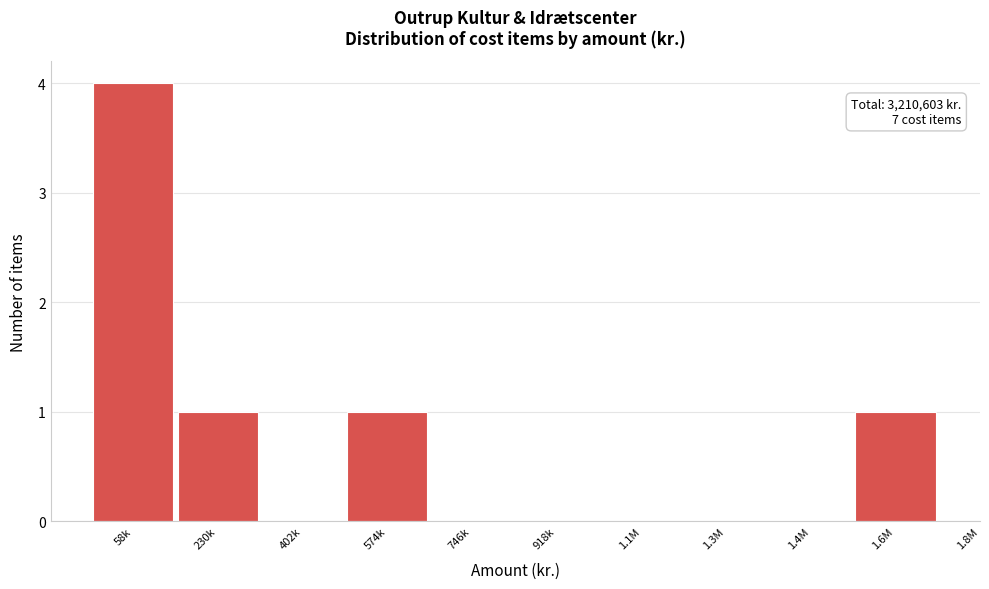

Reading right to left, transcribe all the data shown in this chart.

1.6M=1	1.4M=0	1.3M=0	1.1M=0	918k=0	746k=0	574k=1	402k=0	230k=1	58k=4